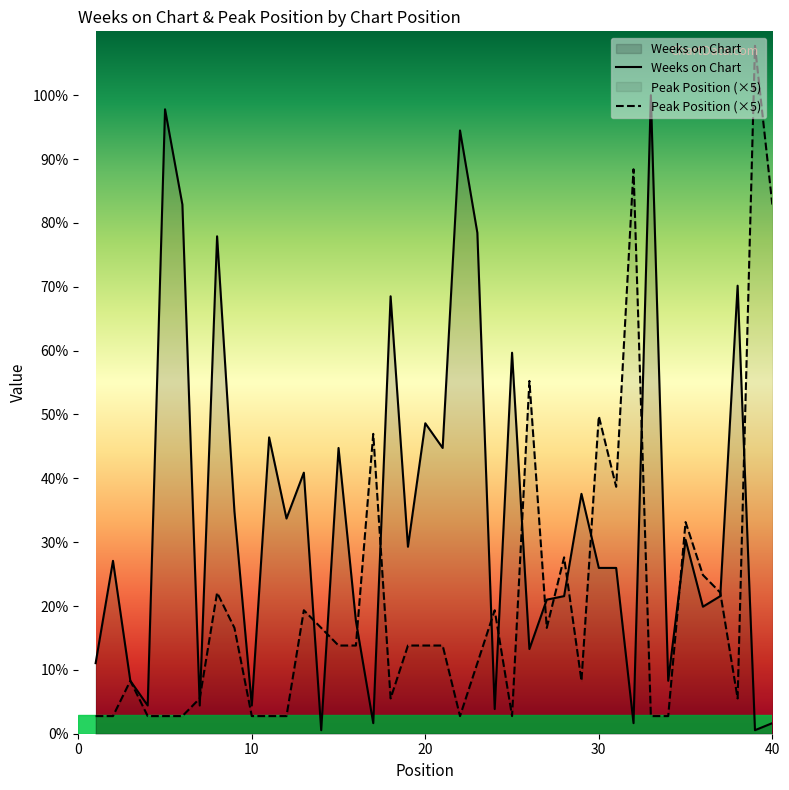

At which category is the sum across all series the highest?

39